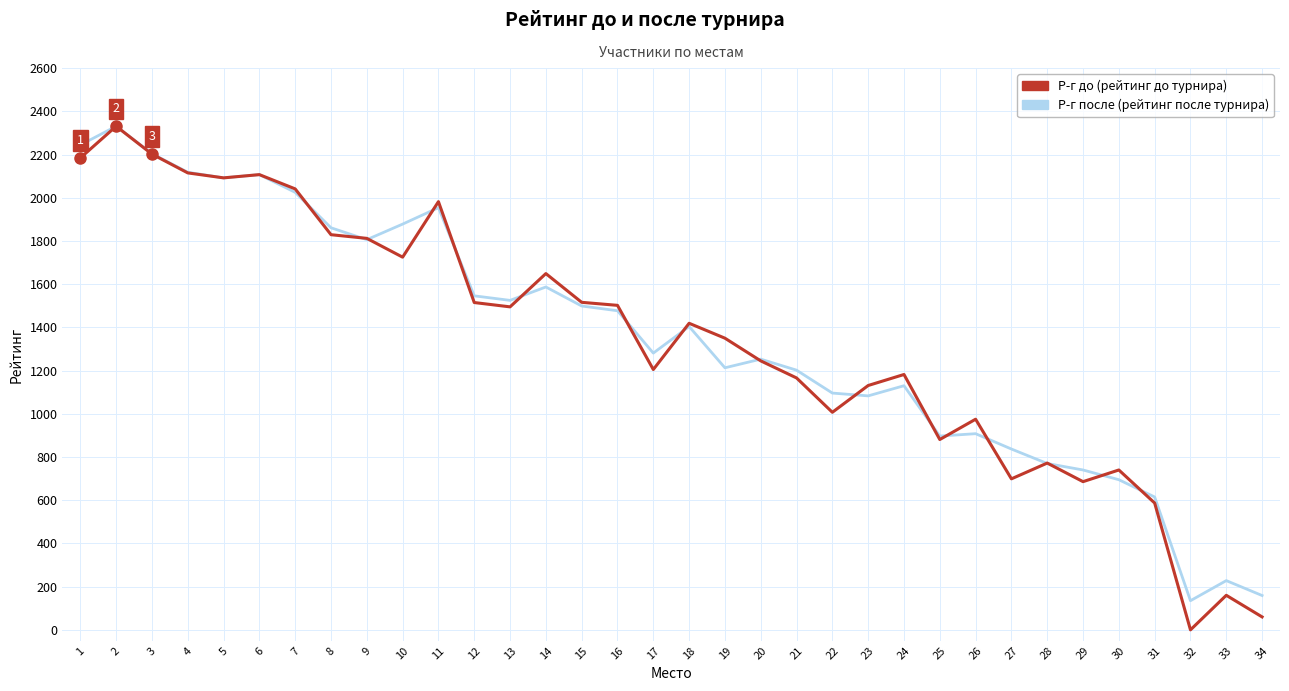

What is the total value across all series at 30?

1435